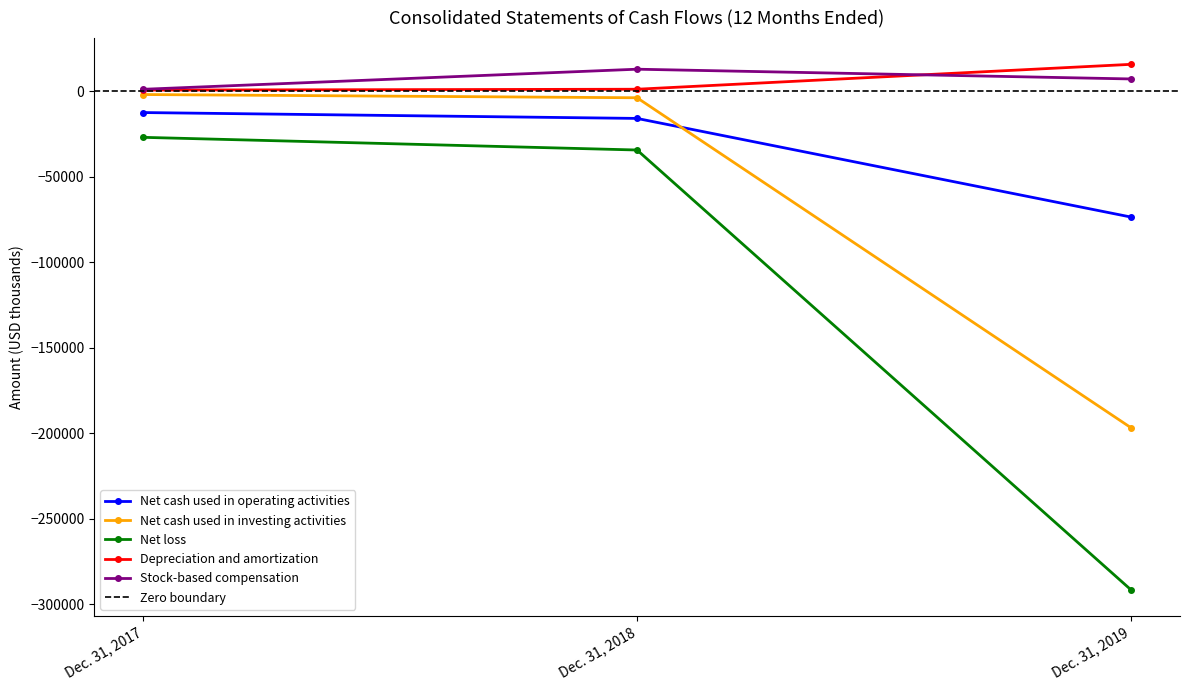

What is the value of the Stock-based compensation point at the 1st from the left?

1199